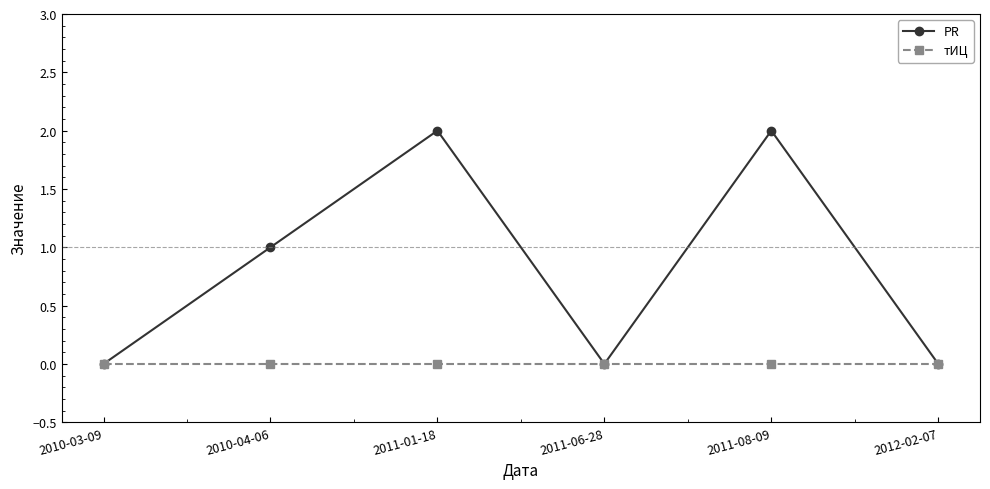

Which series changed the most between 2010-03-09 and 2010-04-06?

PR